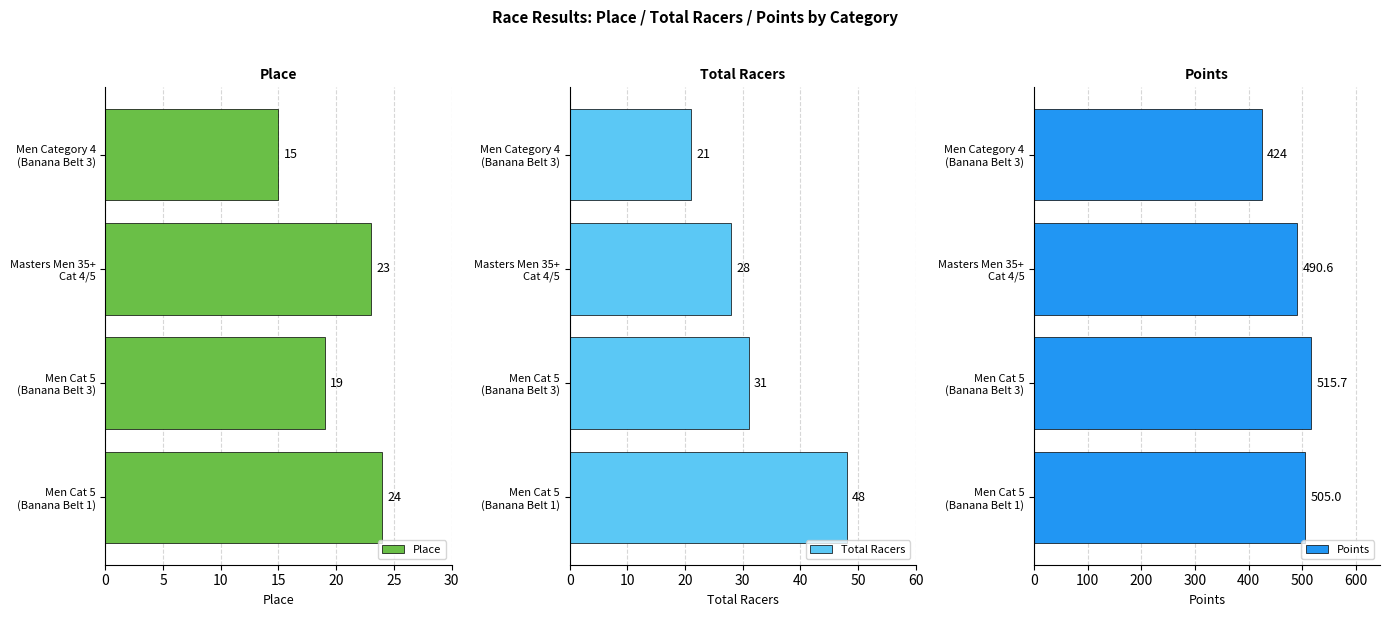

List the labels in order of Points value, smallest first.

Men Category 4
(Banana Belt 3), Masters Men 35+
Cat 4/5, Men Cat 5
(Banana Belt 1), Men Cat 5
(Banana Belt 3)